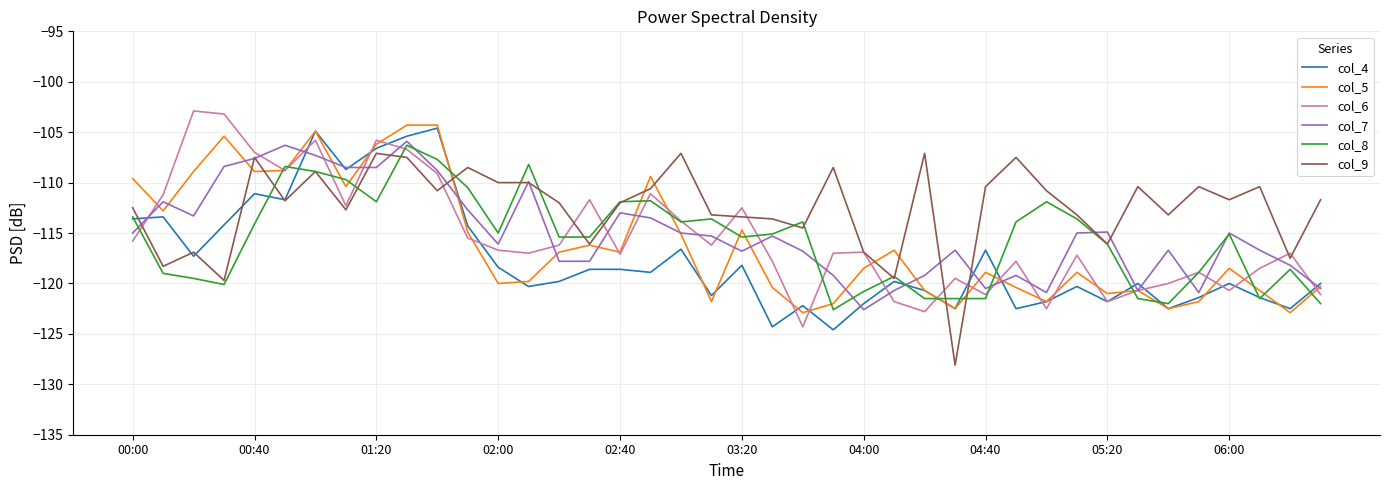

Which series has the largest total across all categories?

col_9